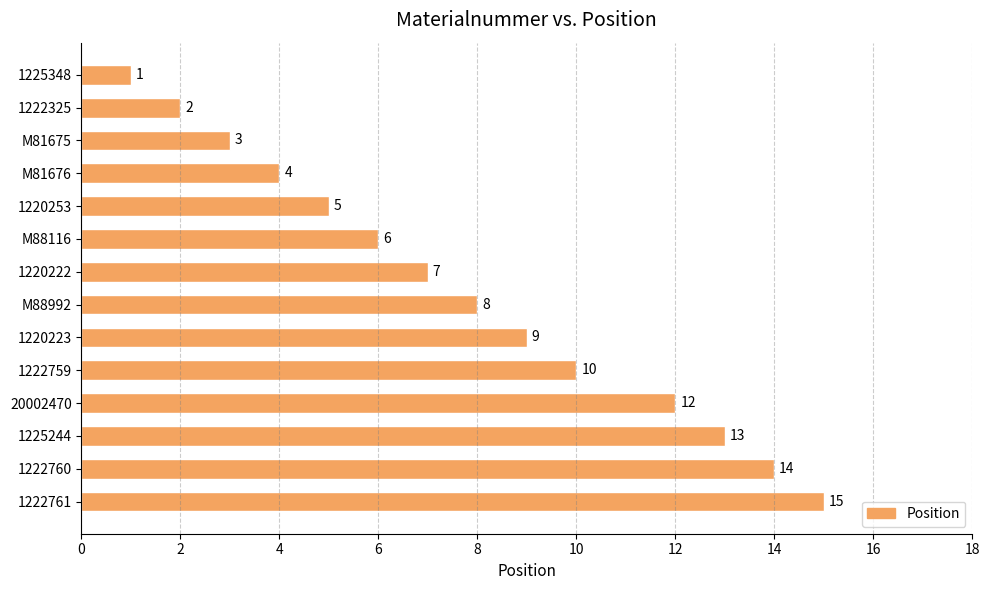

Reading top to bottom, what are all the values shown in this chart?

1	2	3	4	5	6	7	8	9	10	12	13	14	15